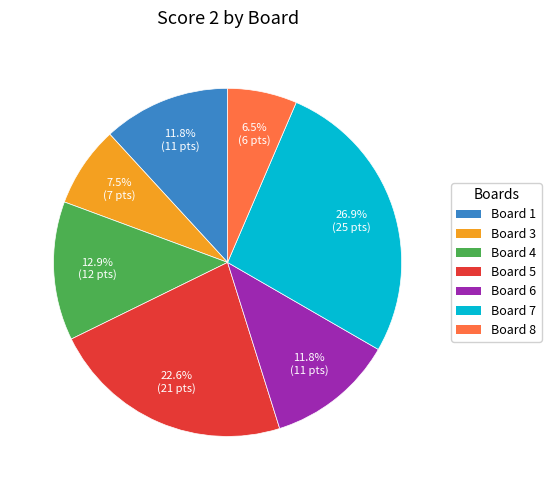

Does any single category account for the majority?

No